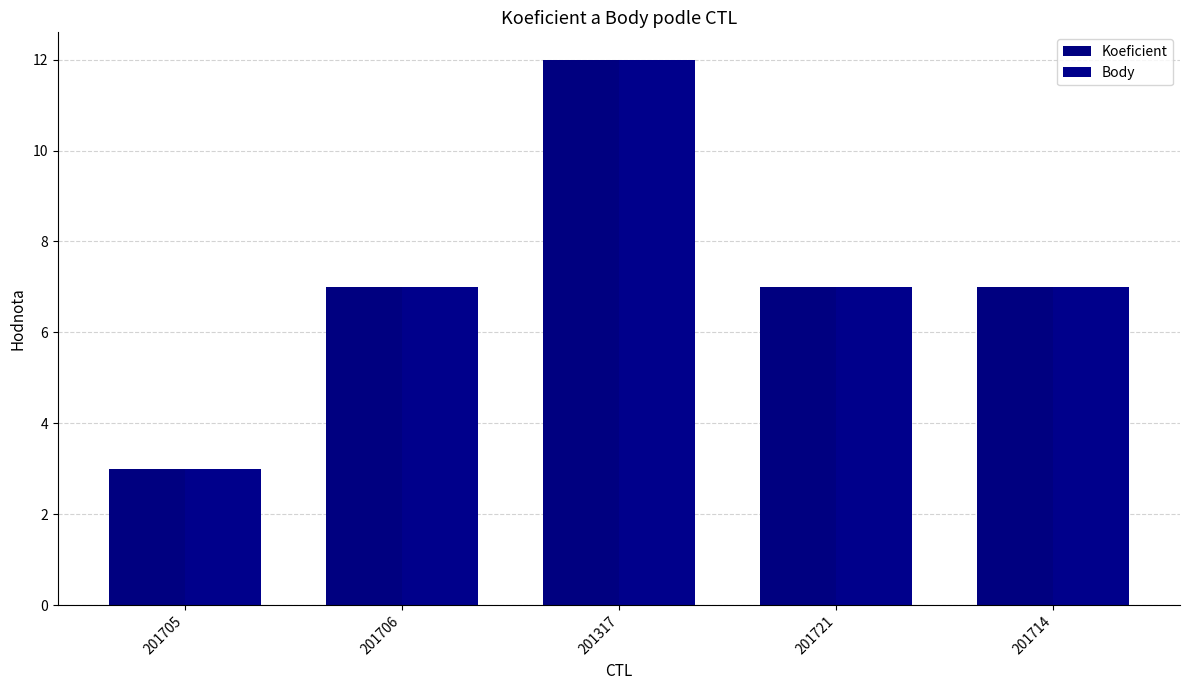

Reading left to right, list all the values displayed in this chart.

Koeficient: 201705=3	201706=7	201317=12	201721=7	201714=7
Body: 201705=3	201706=7	201317=12	201721=7	201714=7